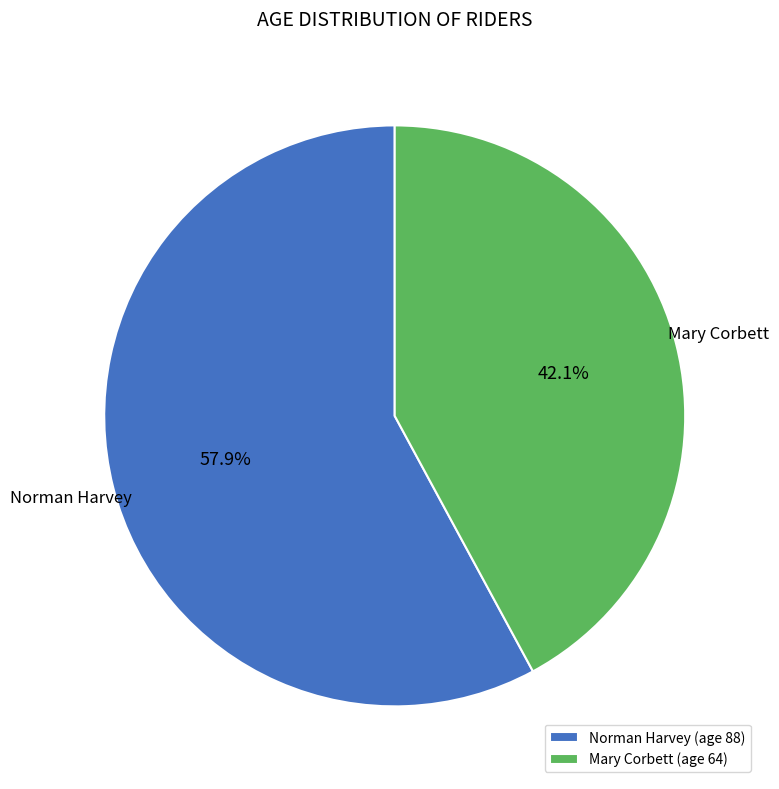

Rank the categories by value from highest to lowest.

Norman Harvey, Mary Corbett